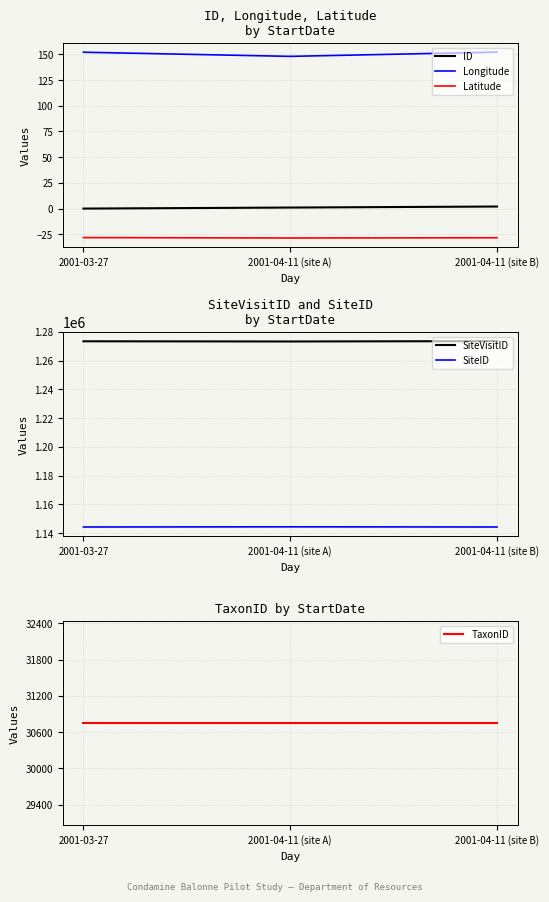

What is the sum of all Longitude values?

452.2